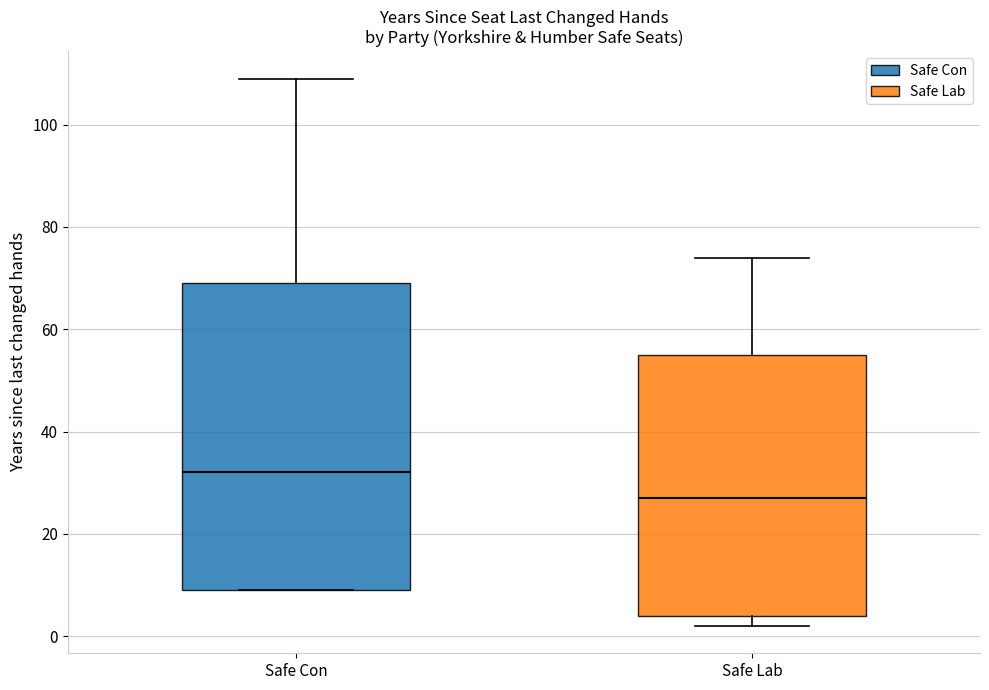

Reading left to right, transcribe this box plot: for each box, give where its median line is, the range the box spans, and where its two whiskers end, as read against the y-axis. The values are not printed on the chart, so give them approximately, as read against the axis.

Safe Con: median 32, box 10 to 70, whiskers 10 to 110
Safe Lab: median 28, box 4 to 56, whiskers 2 to 74